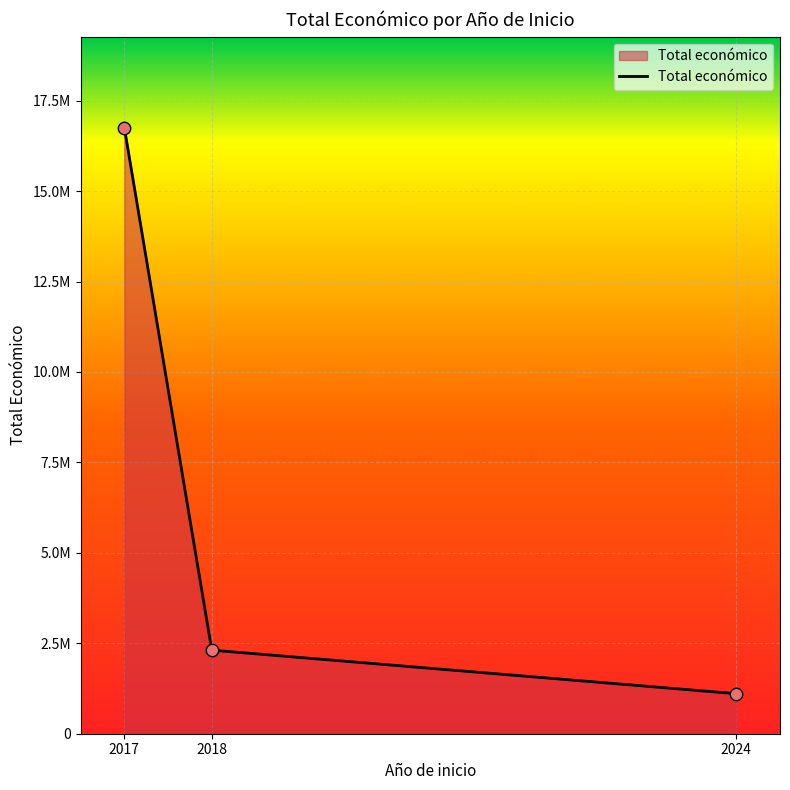

What is the change in value from 2017 to 2018?

-14441968